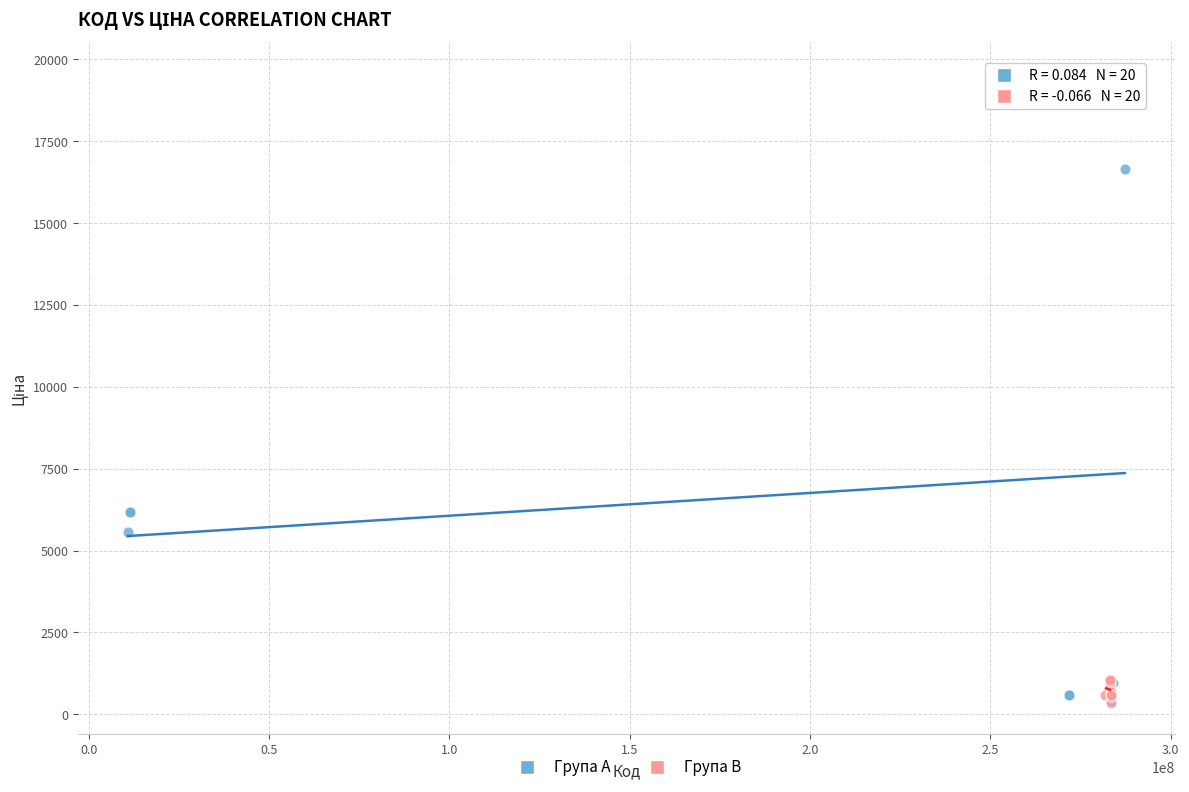

What are all the series names shown in the legend?

Група A, Група B